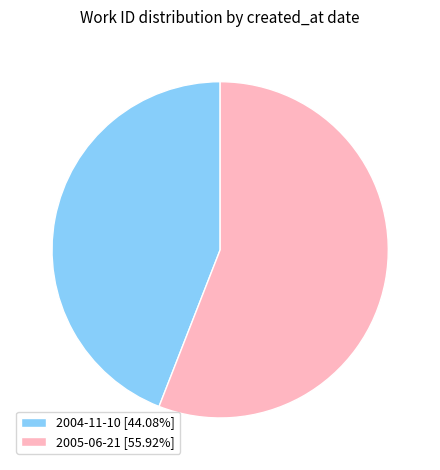

Which slice is the smallest?

2004-11-10